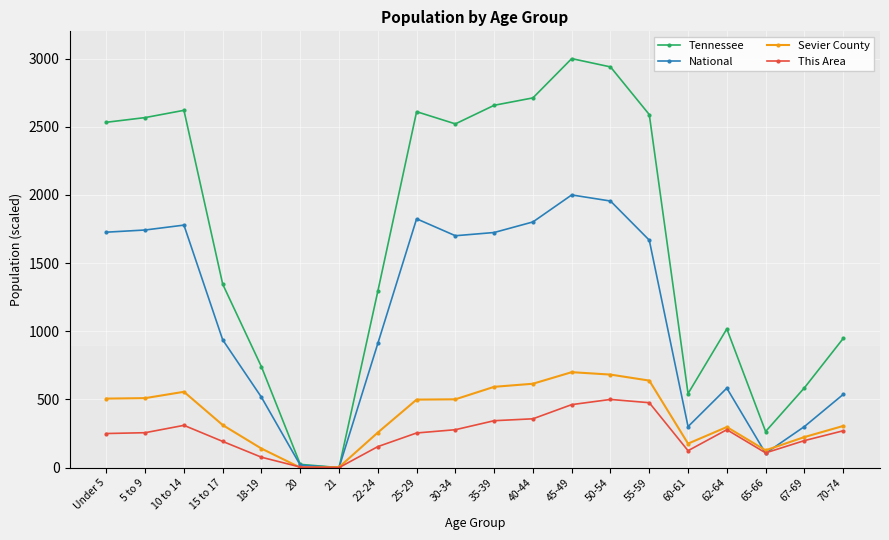

True or false: This Area has a value of 433.0 at 5 to 9.

False